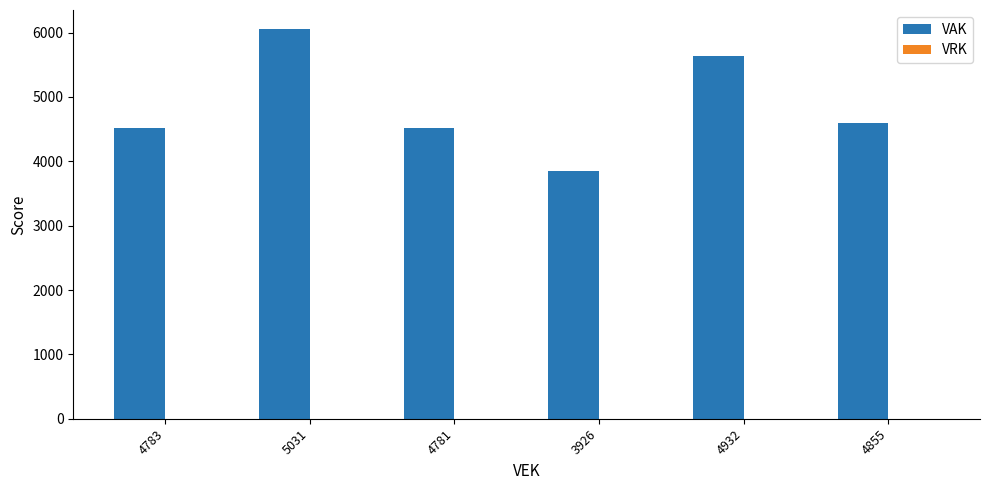

What is the smallest value displayed?

3842